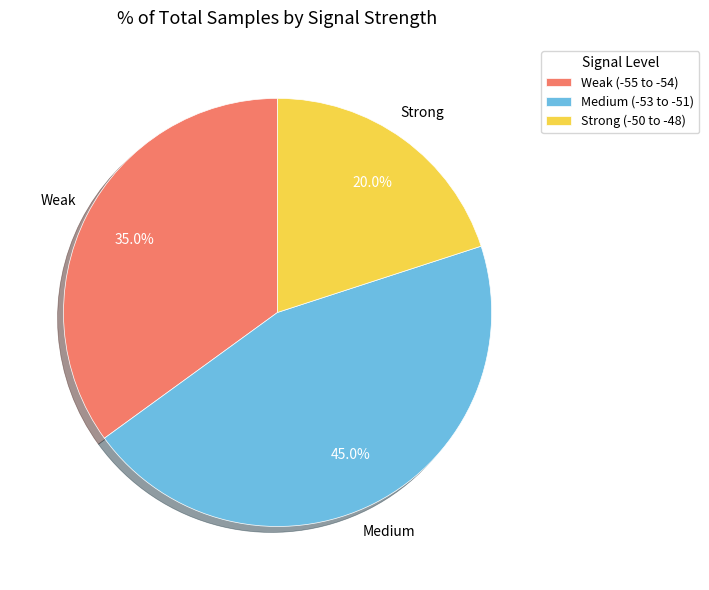

What is the largest slice in the pie chart?

Medium (-53 to -51)